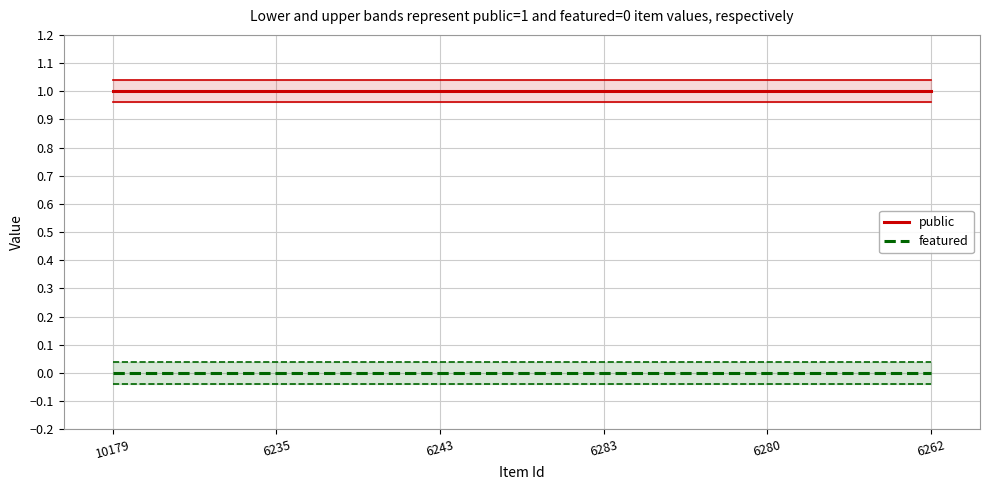

True or false: featured and public intersect in this chart.

False